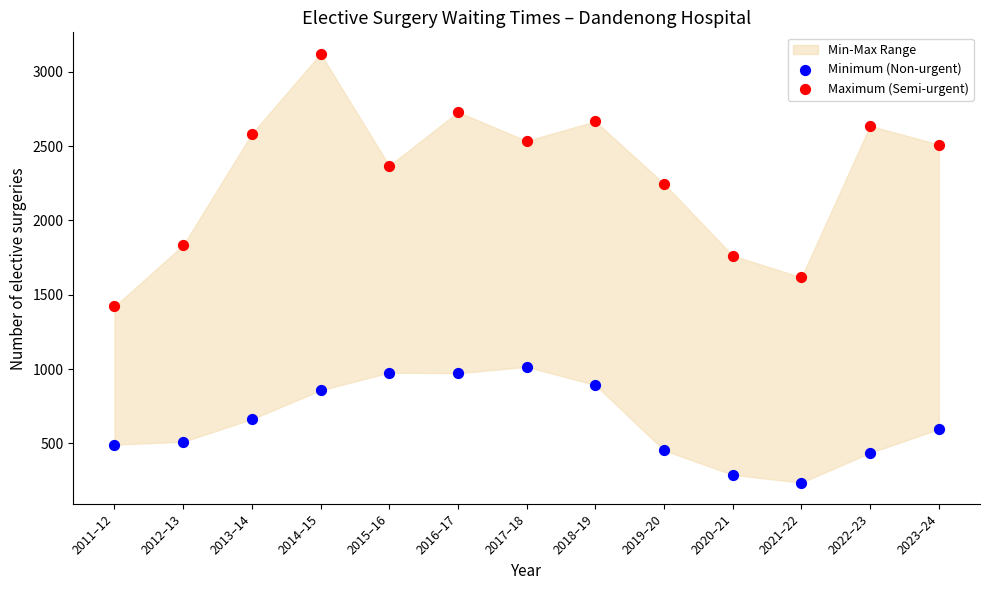

Which series has the widest spread of Y values?

Maximum (Semi-urgent)